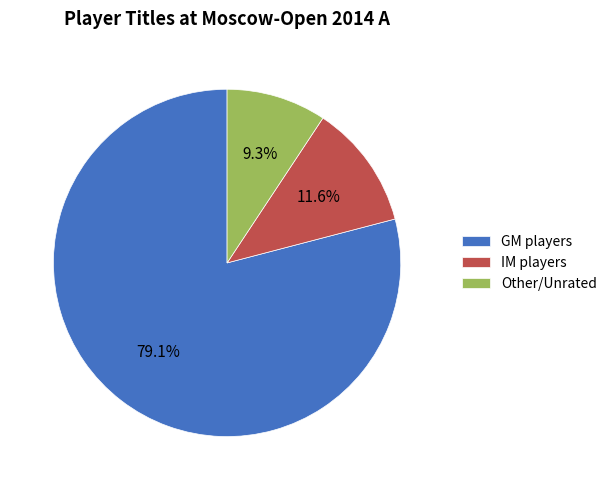

Between IM and GM, which is larger?

GM